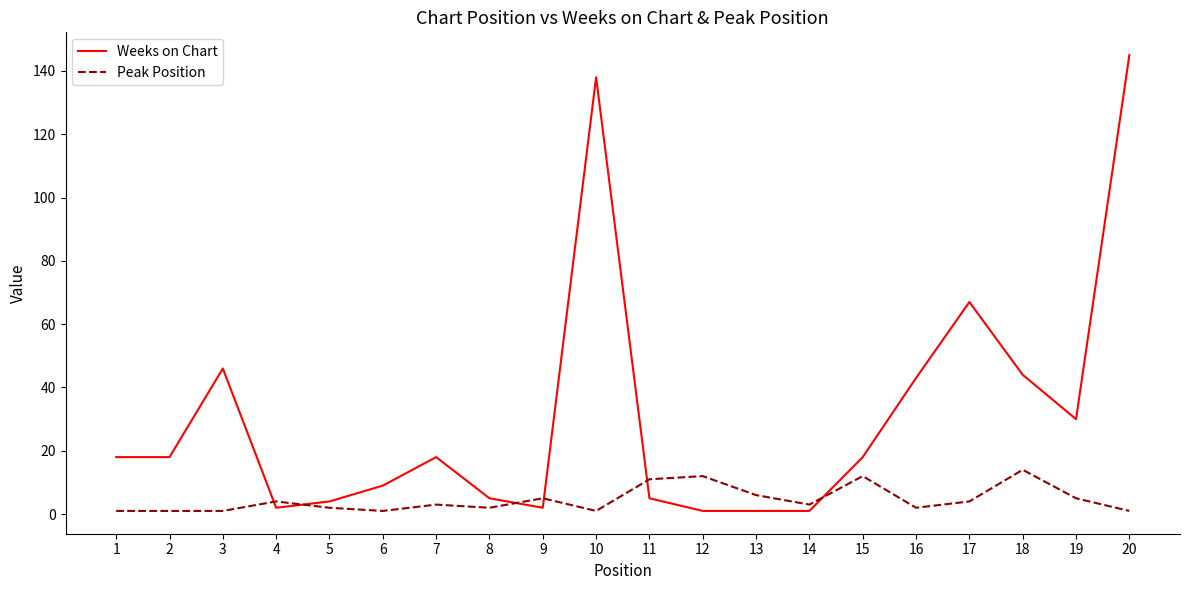

The Peak Position series shows 5 at 19. True or false?

True